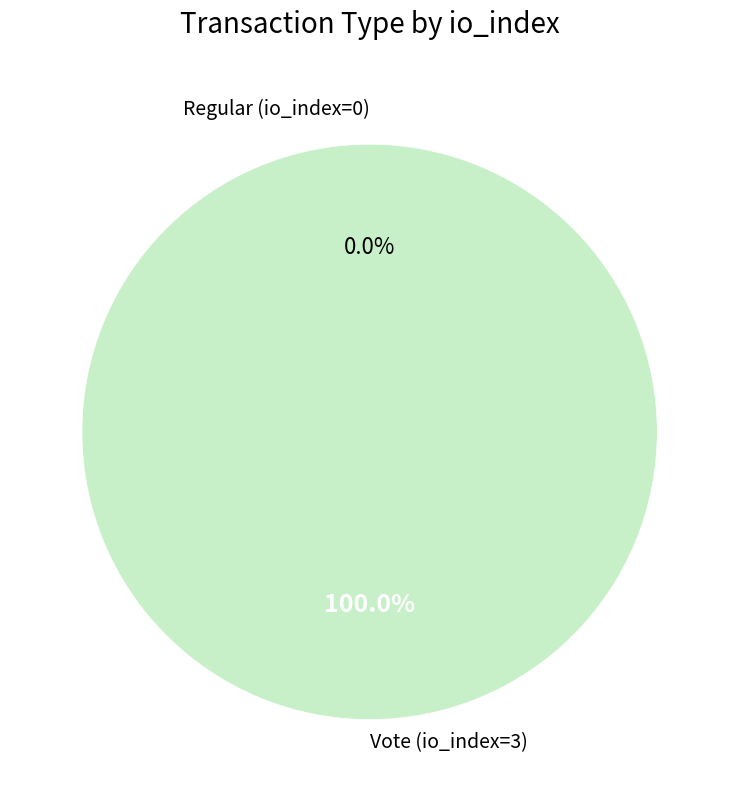

Which has a higher value, Vote (io_index=3) or Regular (io_index=0)?

Vote (io_index=3)